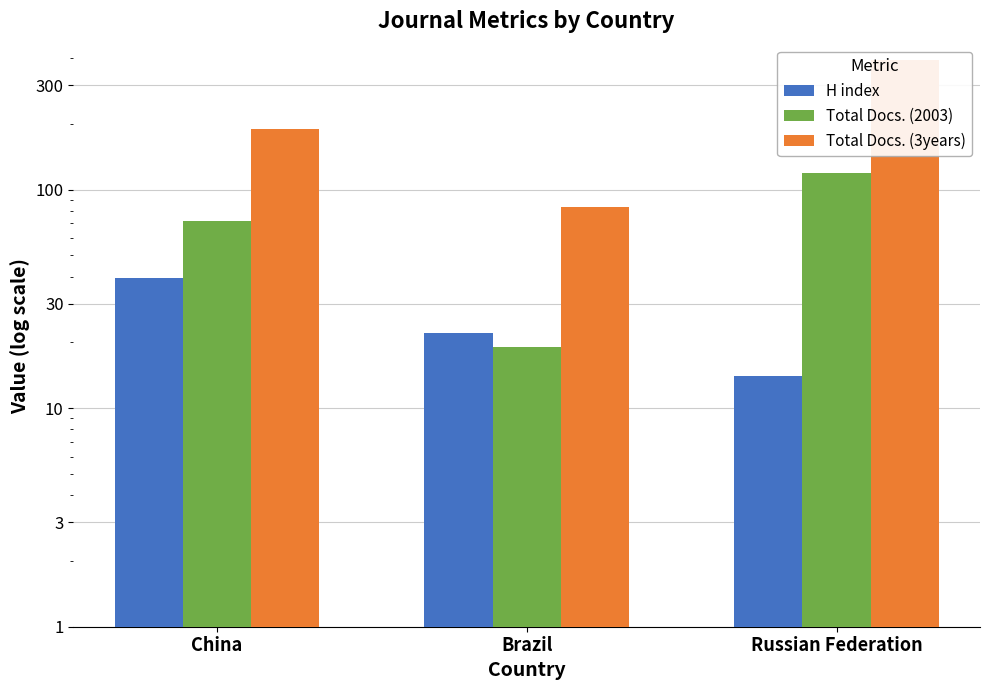

What is the value of the H index bar at the 3rd from the left?

14.0